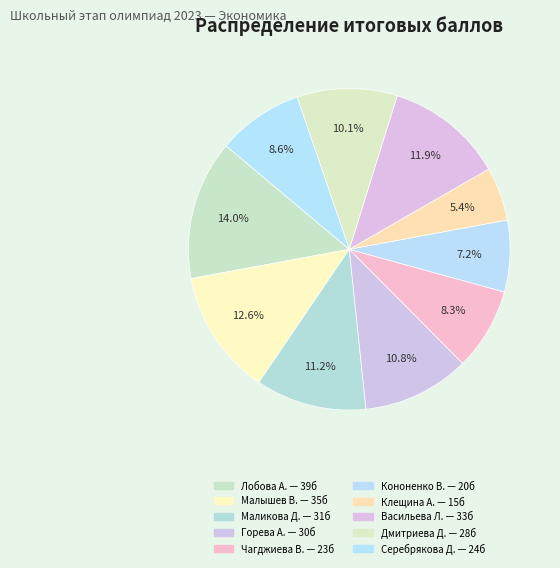

To the nearest percent, what is the average slice percentage?

10%